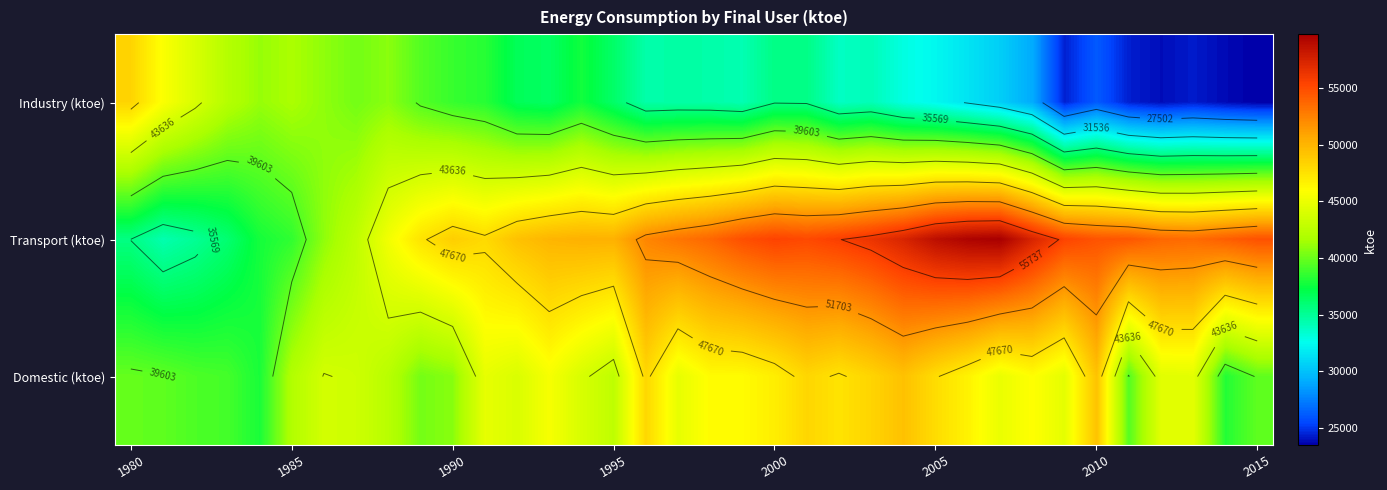

True or false: Transport (ktoe) has a value of 50238 at 1995.

True